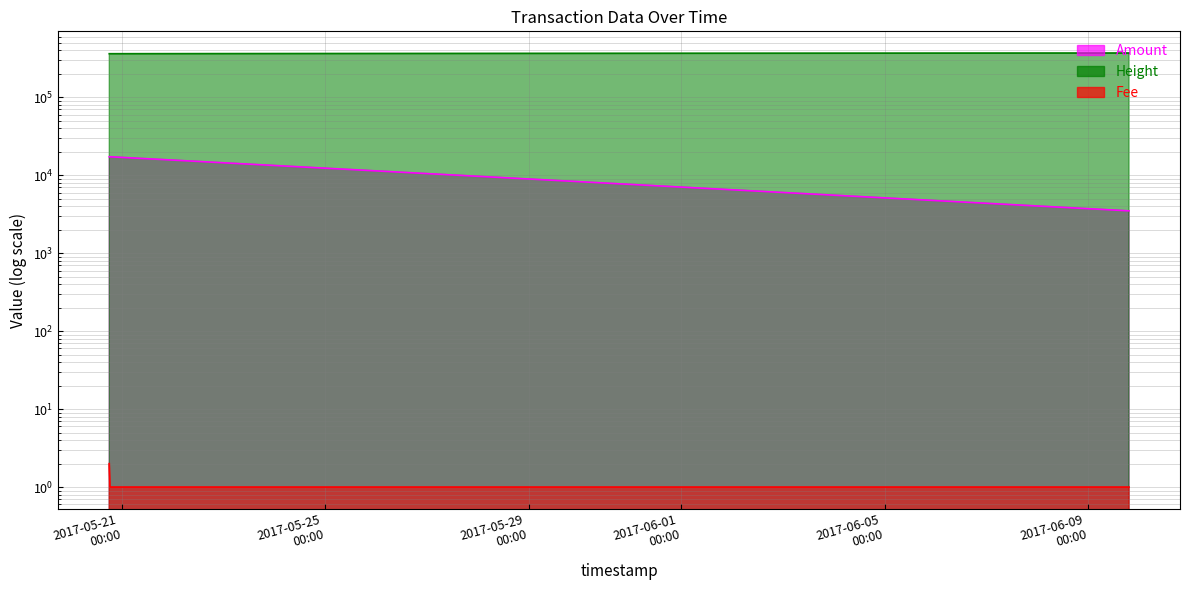

The value of Height at 2017-06-09 19:09:45 is 369270.0. True or false?

True